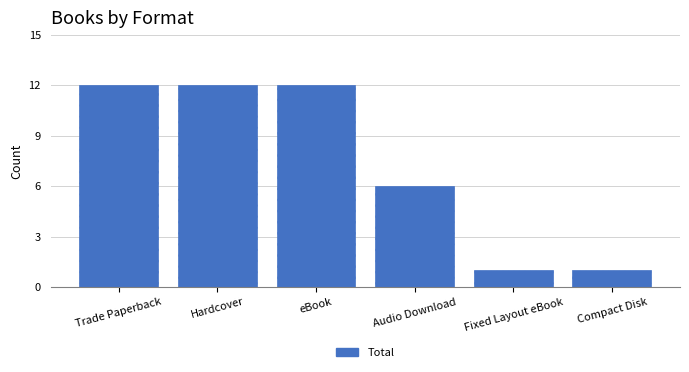

Is it true that the value at Compact Disk is 1?

True